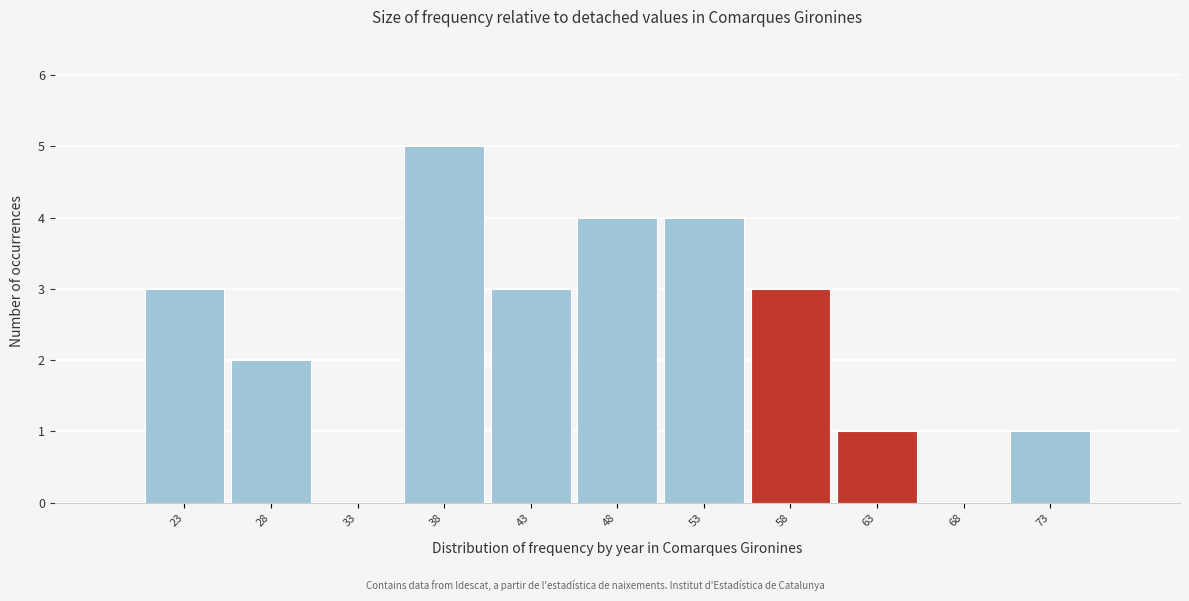

Reading left to right, transcribe this chart: for each bar, give the range it covers on the x-axis and its height. The values are not printed on the chart, so give them approximately, as read against the axis.

21 to 26: 3
26 to 31: 2
31 to 36: 0
36 to 41: 5
41 to 46: 3
46 to 51: 4
51 to 56: 4
56 to 61: 3
61 to 66: 1
66 to 71: 0
71 to 76: 1